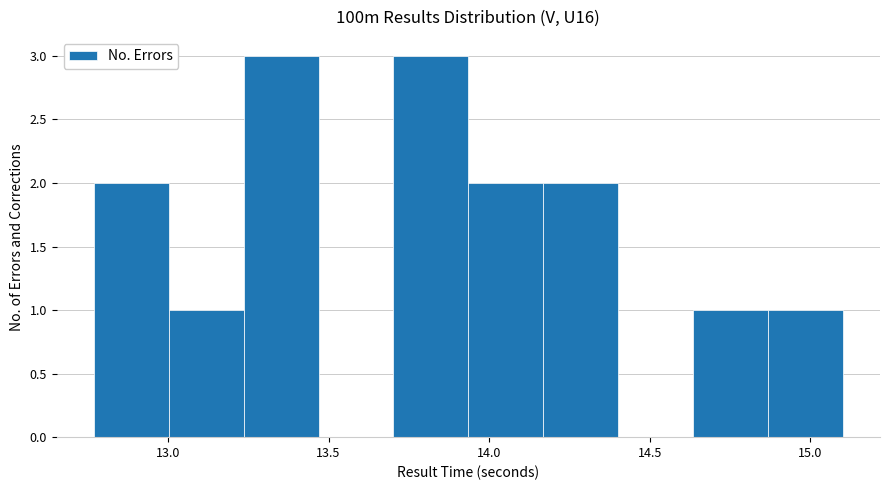

How tall is the bar that spans 12.75 to 13.00 on the x-axis? Neither the bar edges nor the heights are printed on the chart, so give them approximately, as read against the axes.

2